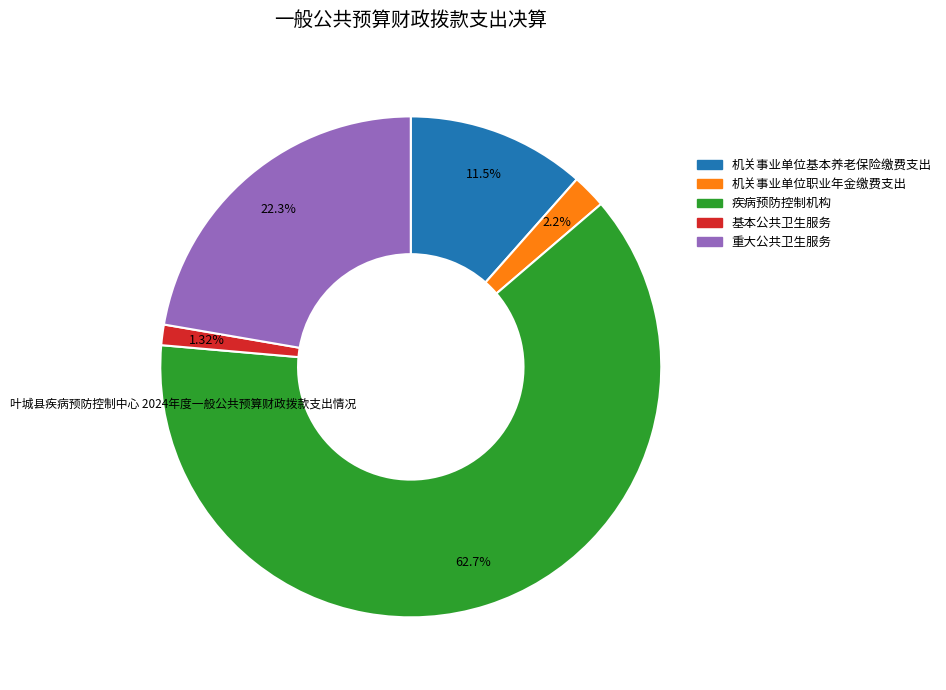

To the nearest percent, what portion does 机关事业单位职业年金缴费支出 represent?

2%